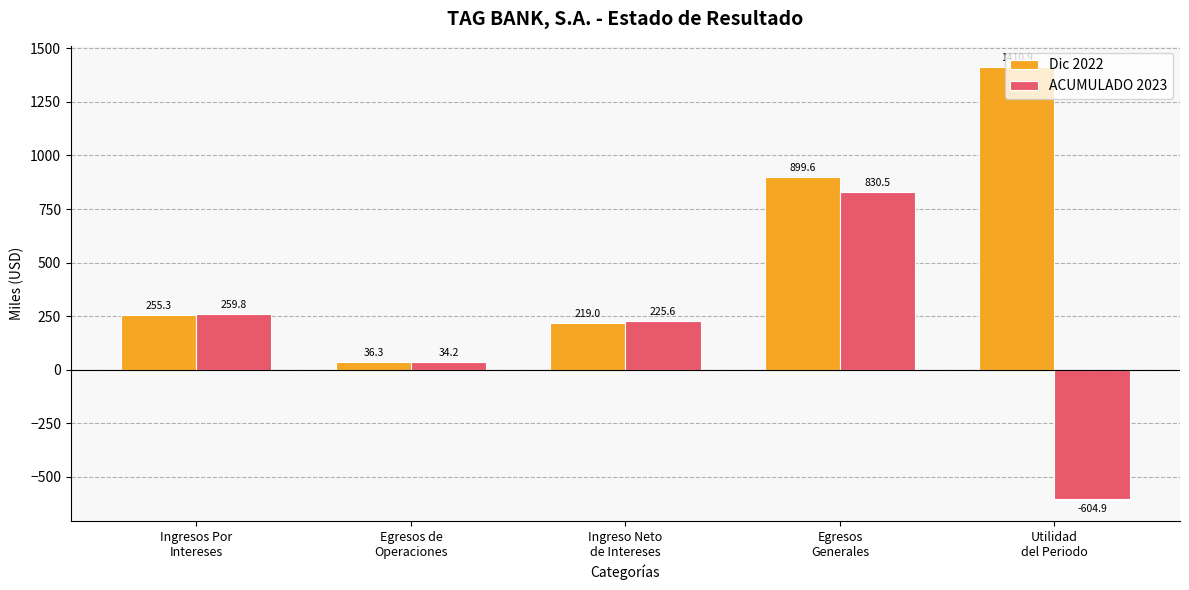

What is the sum of all Dic 2022 values?

2821.1